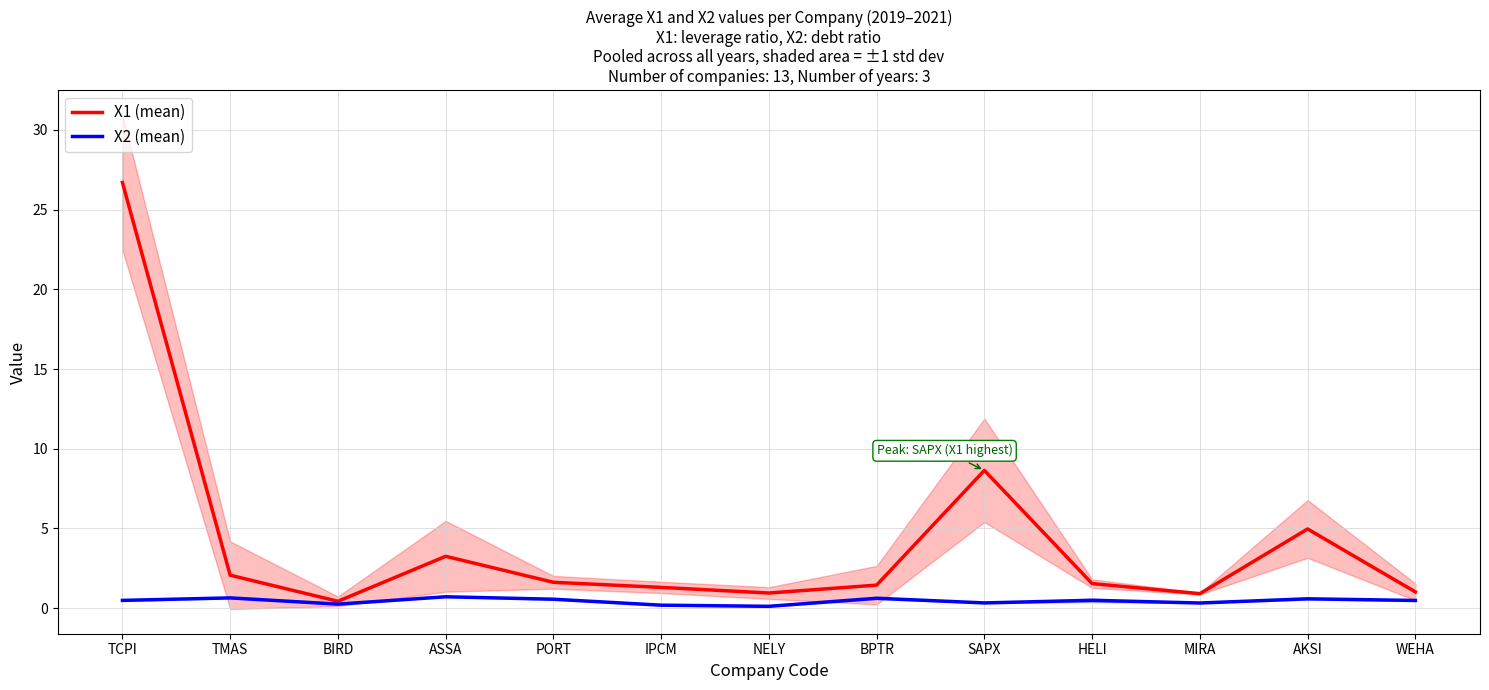

What is the minimum value shown in the chart?

0.1